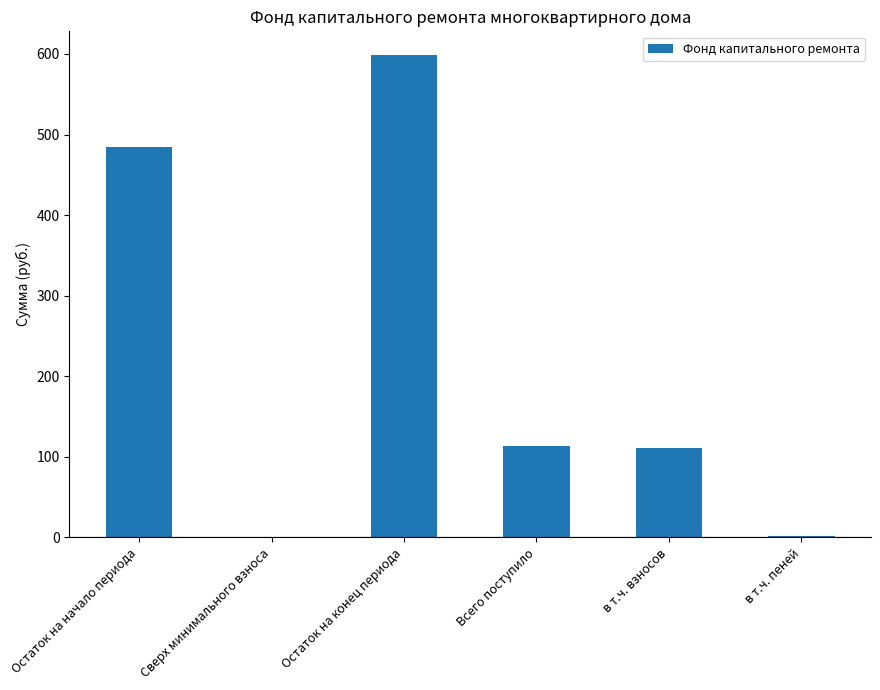

The chart shows a value of 715.1 at Остаток на начало периода. True or false?

False